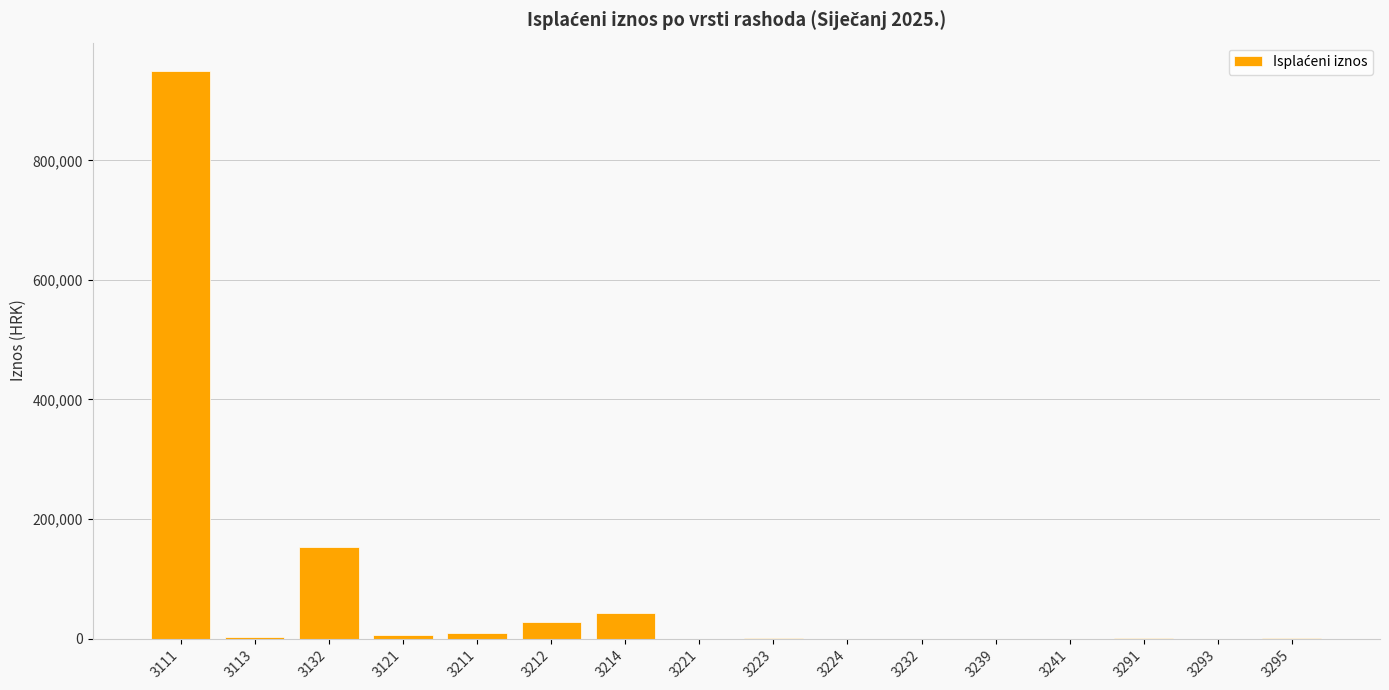

What is the sum of the values at 3224 and 3132?

153385.1